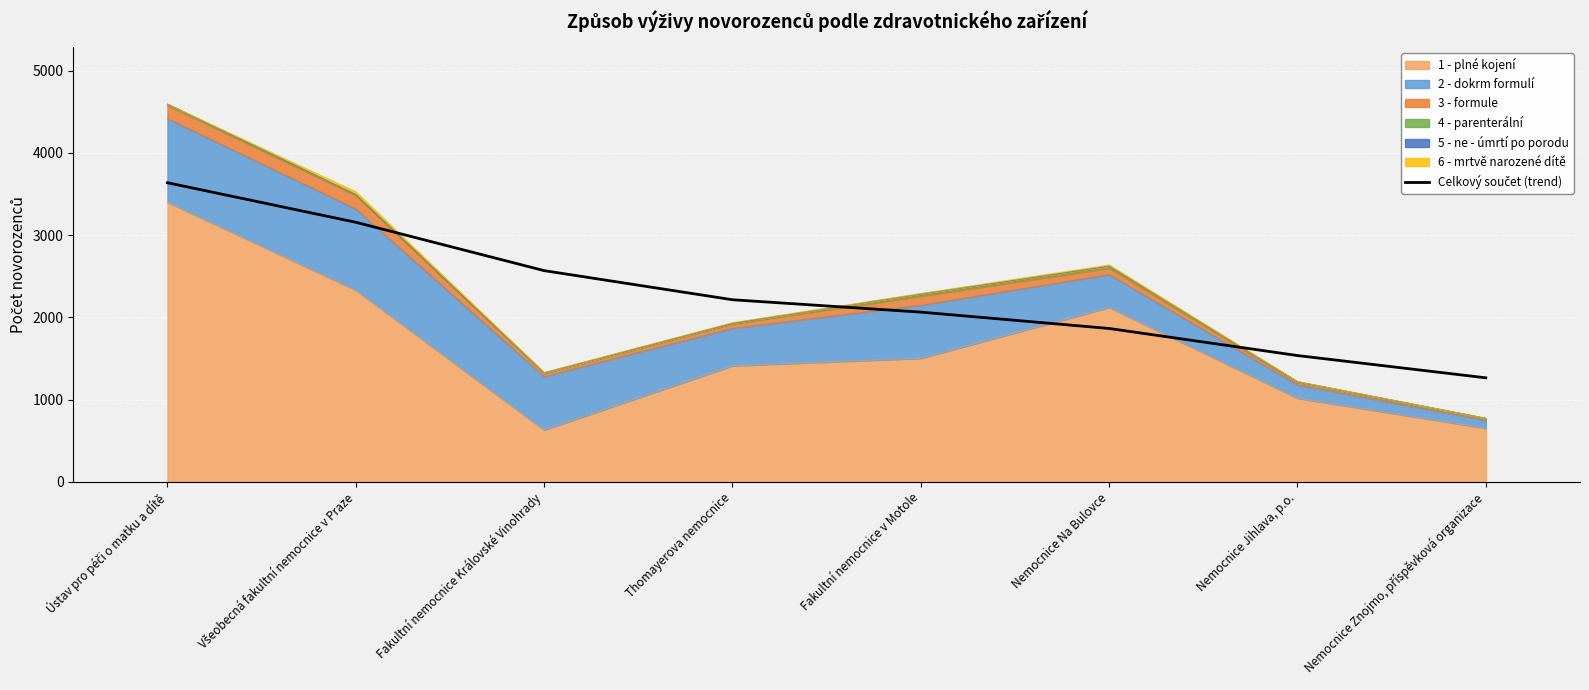

Which label corresponds to the smallest value in the chart?

Nemocnice Znojmo, příspěvková organizace